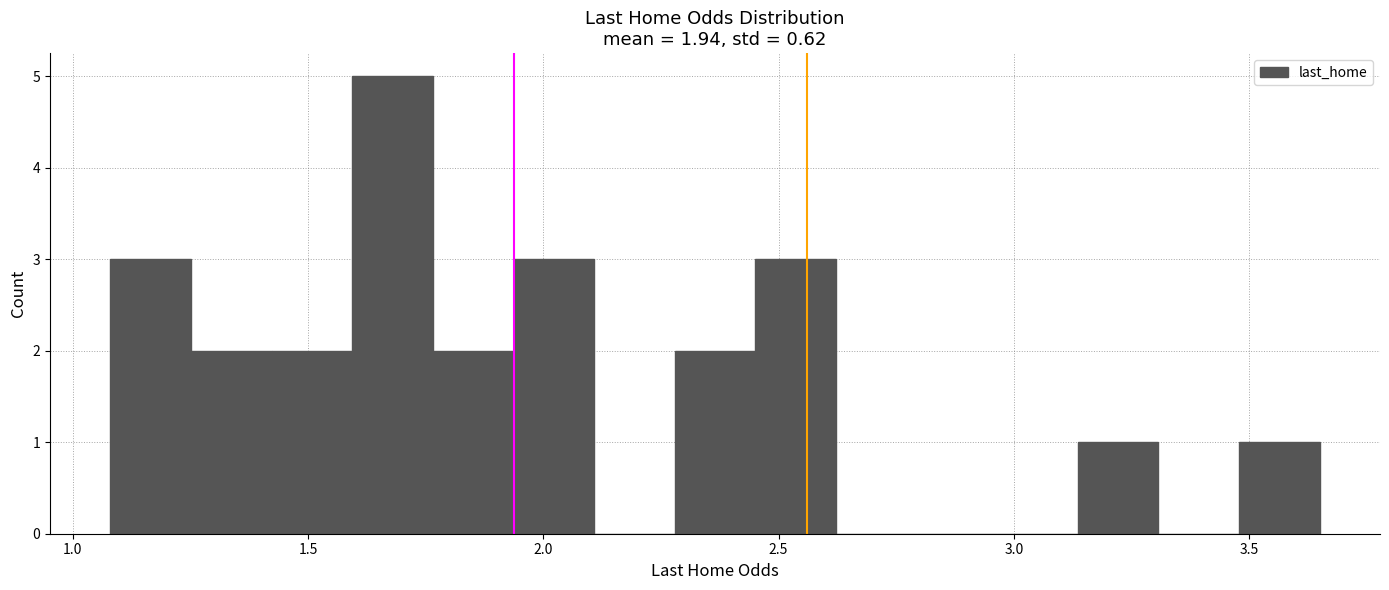

Read against the x-axis, roughly where is the centre of the tallest bar?

1.70